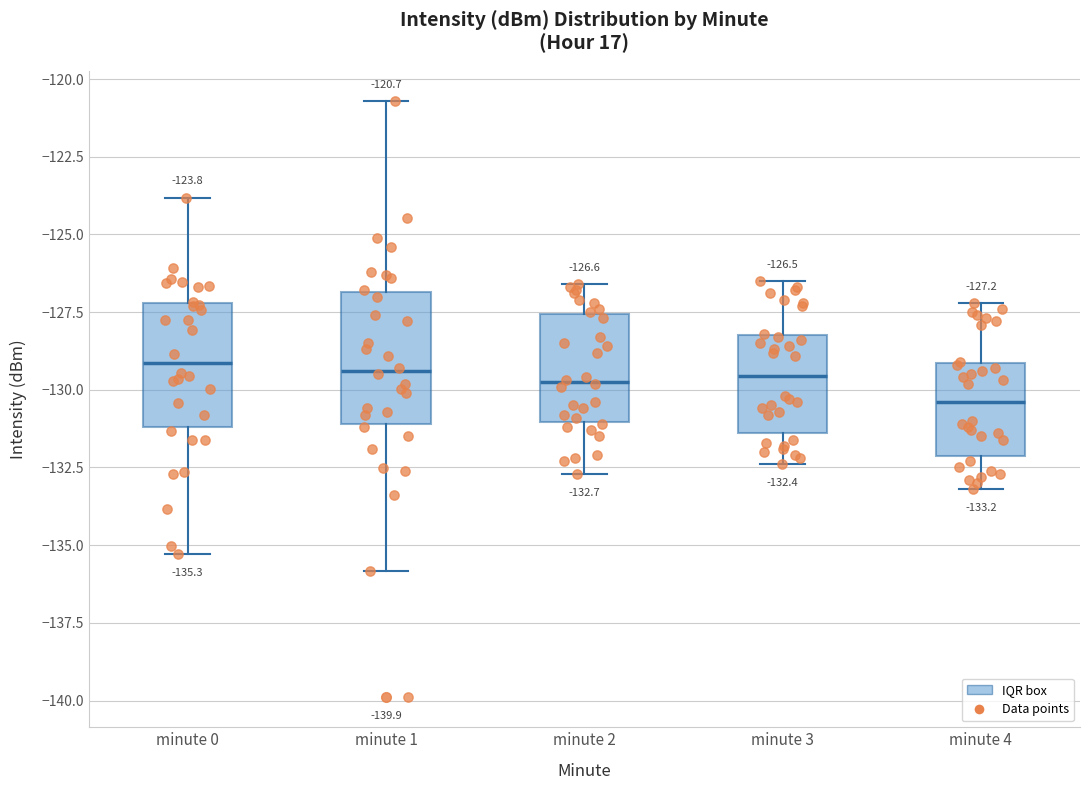

Which box's median line is the lowest?

minute 4